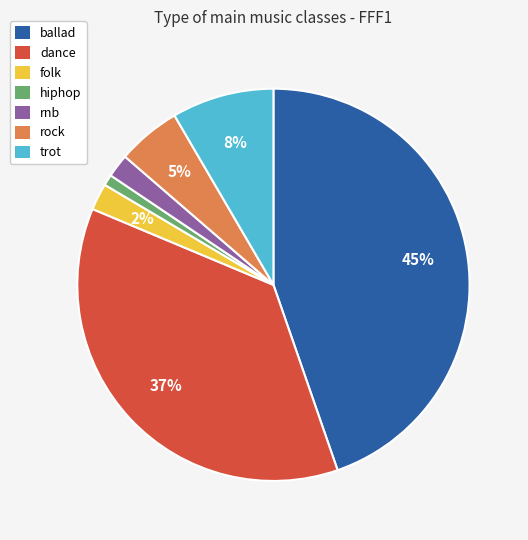

Which has a higher value, hiphop or dance?

dance